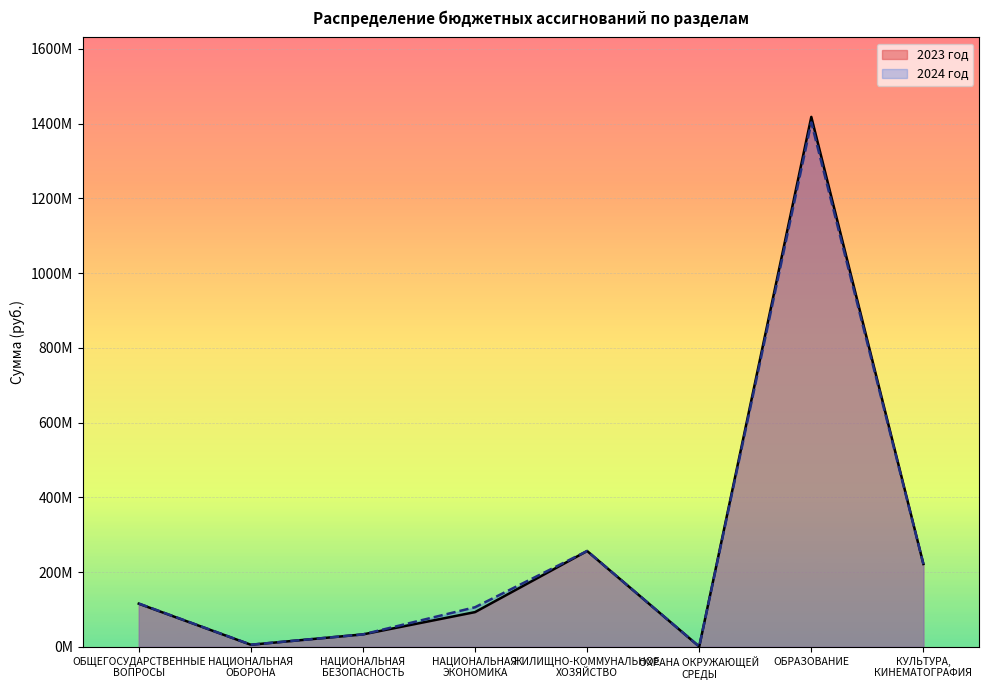

How many data points in 2024 год are above 116012150?

4